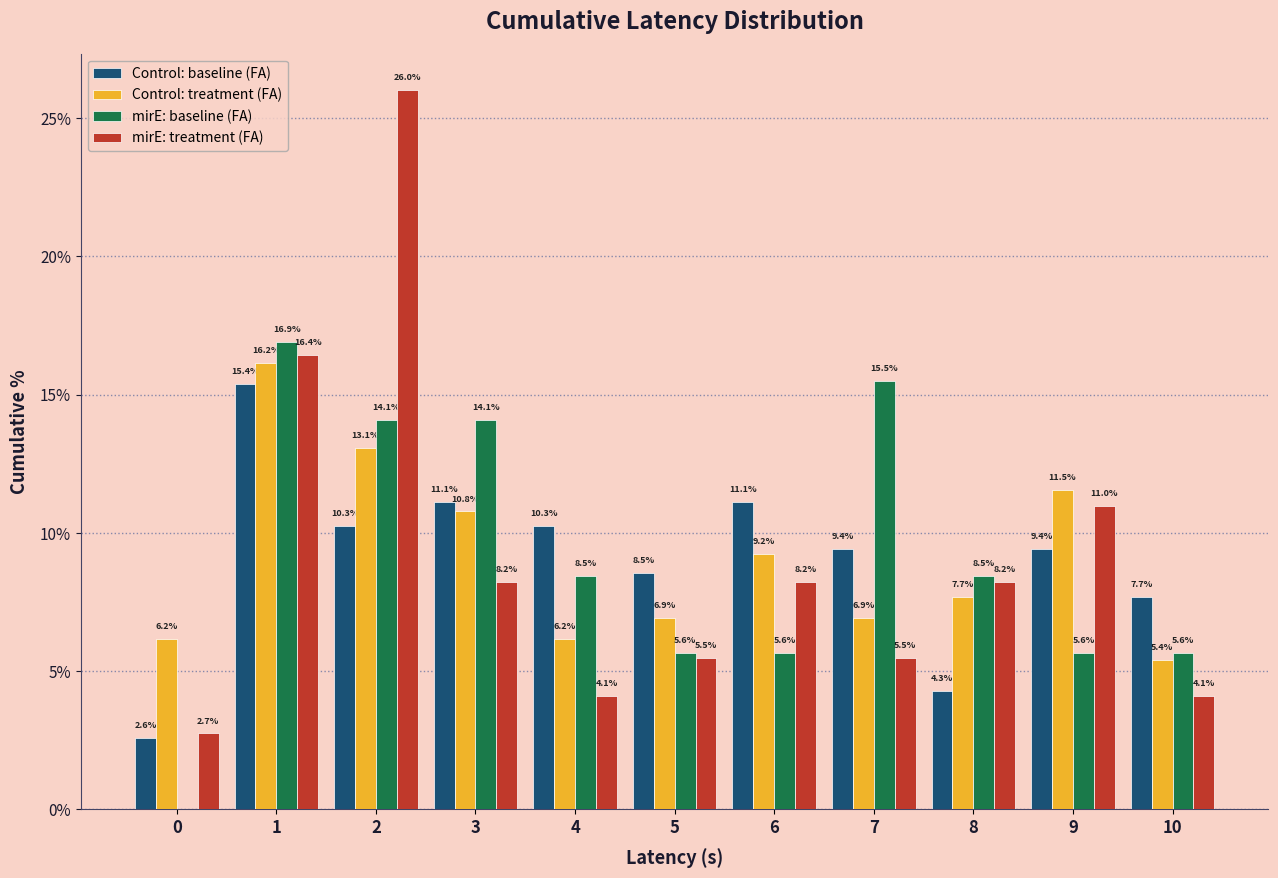

Reading left to right, list all the values displayed in this chart.

Control: baseline (FA): 0=2.6	1=15.4	2=10.3	3=11.1	4=10.3	5=8.5	6=11.1	7=9.4	8=4.3	9=9.4	10=7.7
Control: treatment (FA): 0=6.2	1=16.2	2=13.1	3=10.8	4=6.2	5=6.9	6=9.2	7=6.9	8=7.7	9=11.5	10=5.4
mirE: baseline (FA): 0=0.0	1=16.9	2=14.1	3=14.1	4=8.5	5=5.6	6=5.6	7=15.5	8=8.5	9=5.6	10=5.6
mirE: treatment (FA): 0=2.7	1=16.4	2=26.0	3=8.2	4=4.1	5=5.5	6=8.2	7=5.5	8=8.2	9=11.0	10=4.1